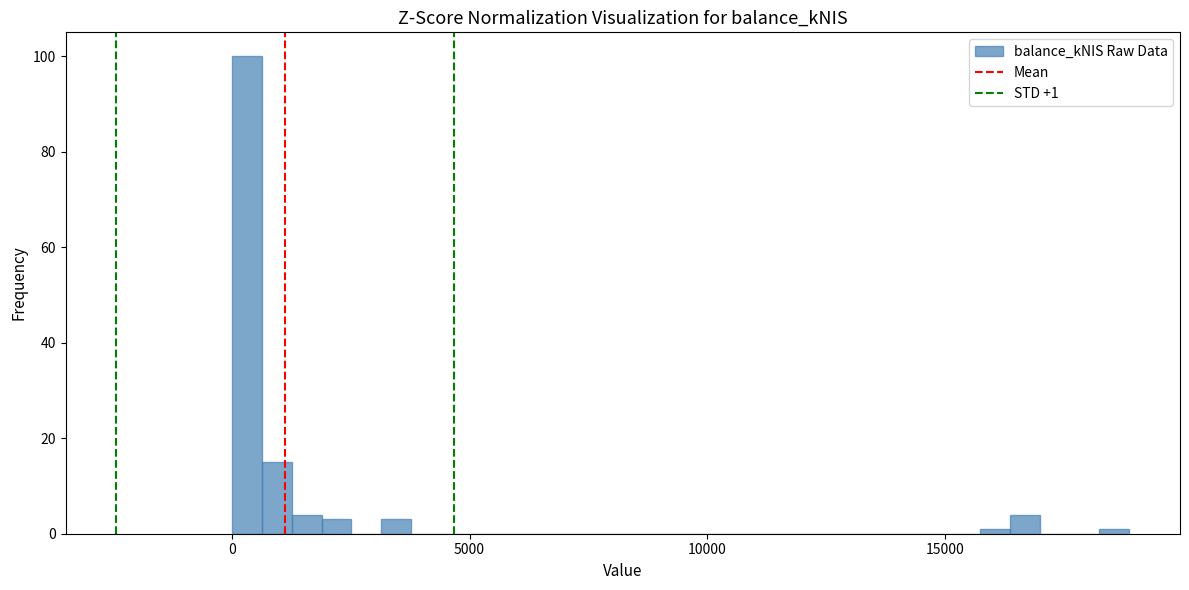

Around what value on the x-axis is the tallest bar? Give the approximate position of its centre, as read against the axis.

500